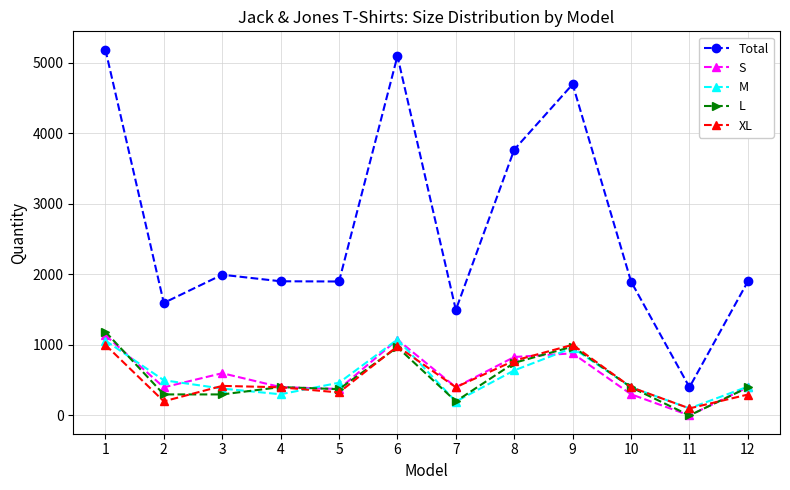

Is the value of M at 10 greater than the value of Total at 3?

No